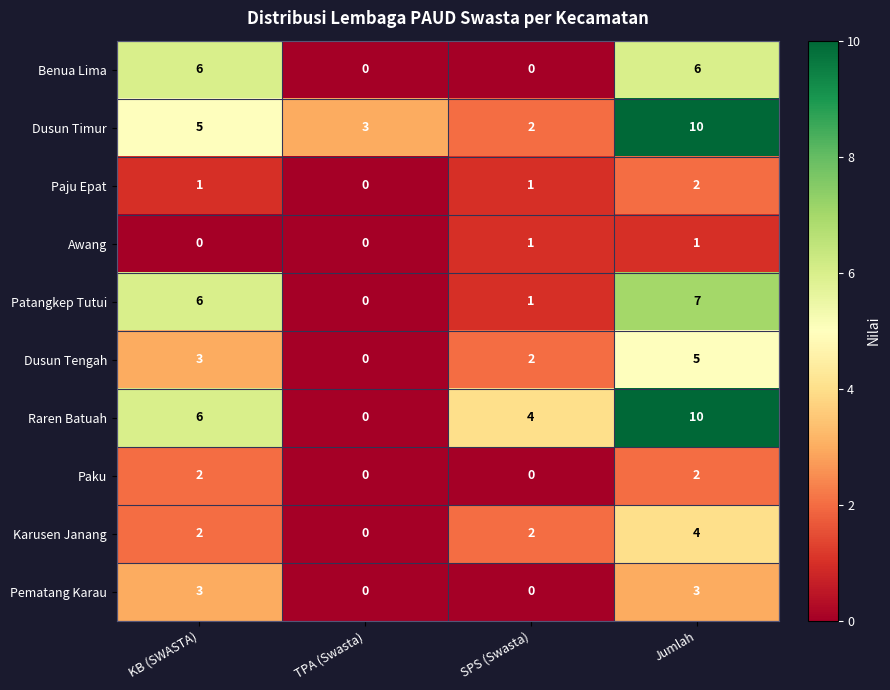

What is the greatest value displayed?

10